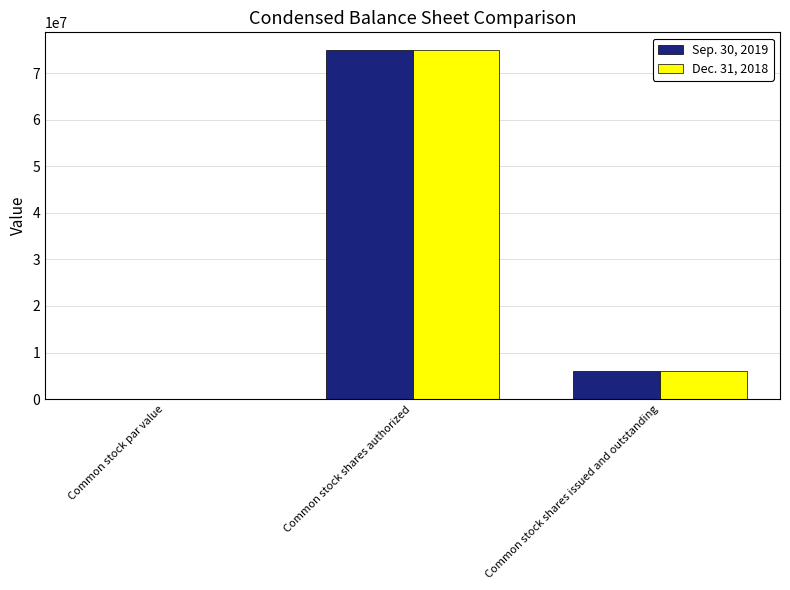

Which label corresponds to the largest value in the chart?

Common stock shares authorized